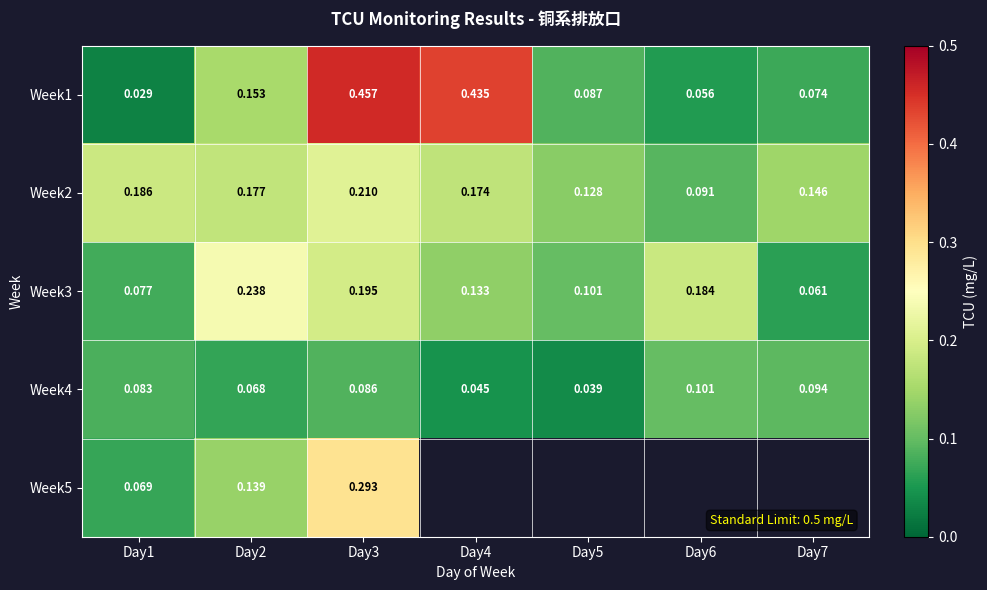

Which has a higher value, Day2 or Day1?

Day2